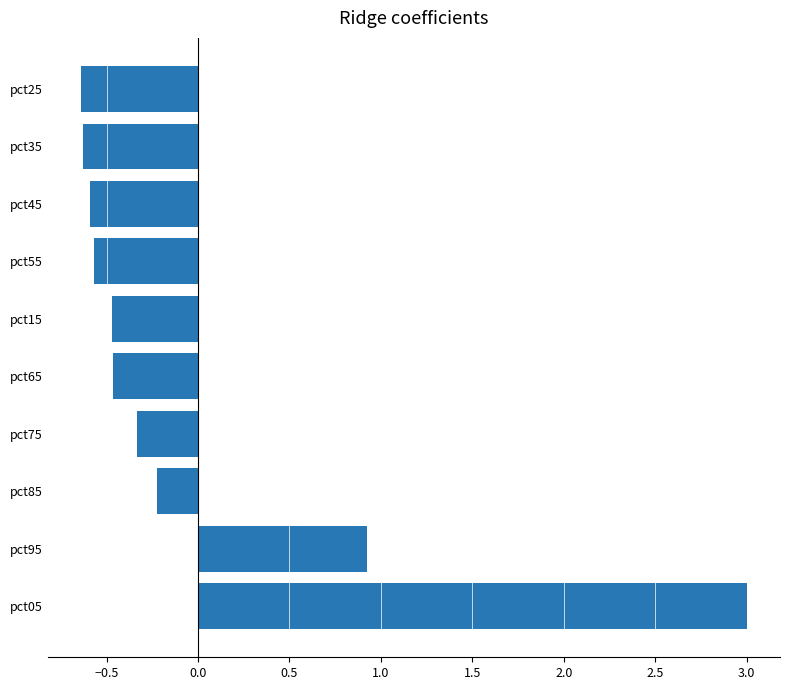

The value at pct45 is -0.6. True or false?

True